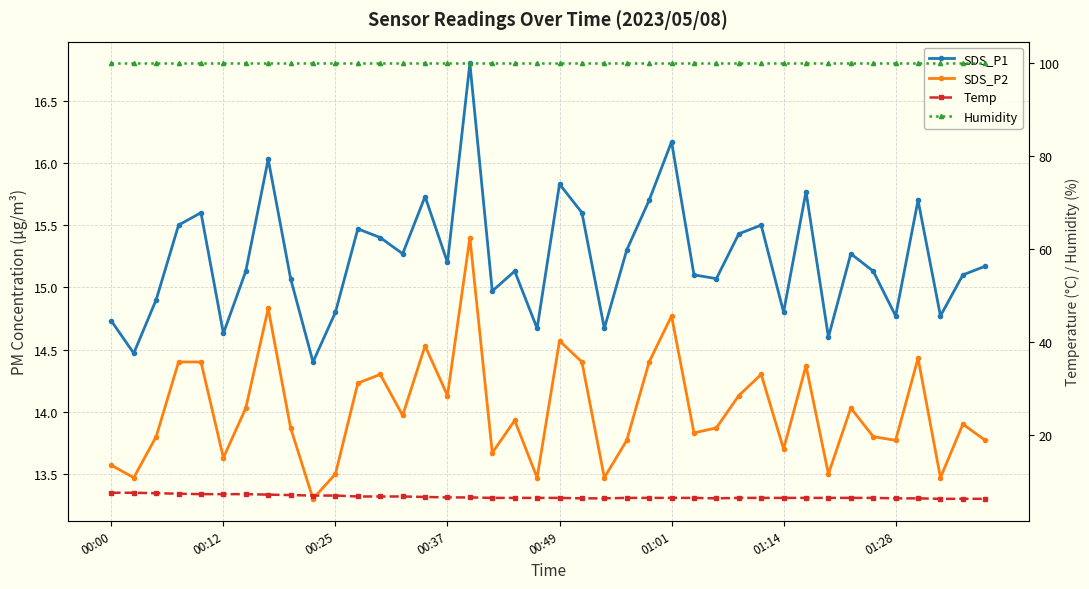

What is the sum of all SDS_P2 values?

560.7